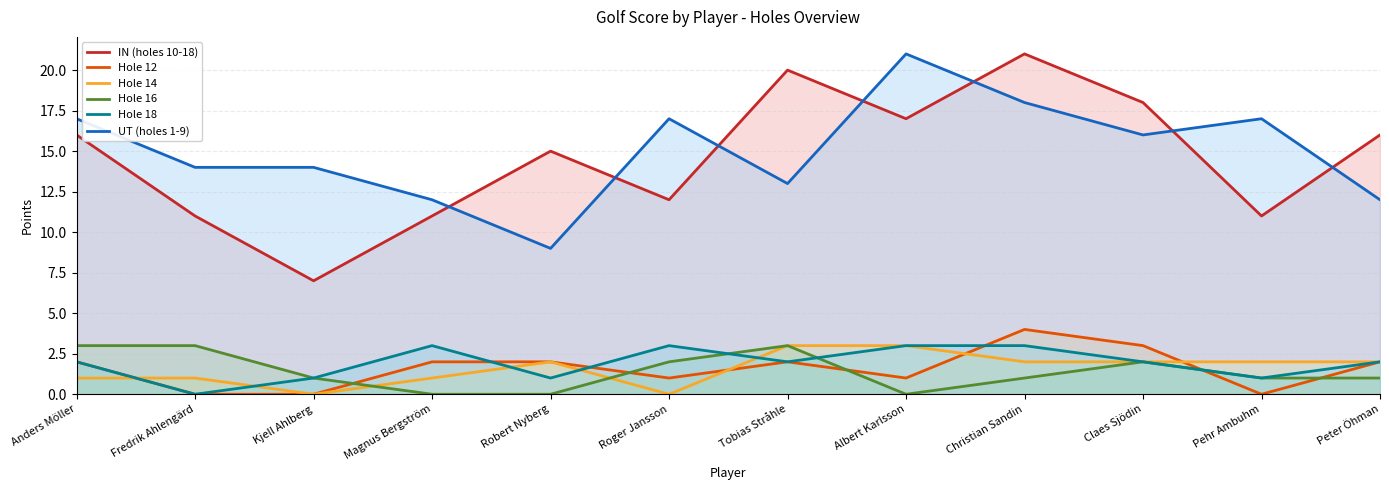

Which series ends up on top after the final intersection of UT (holes 1-9) and IN (holes 10-18)?

IN (holes 10-18)